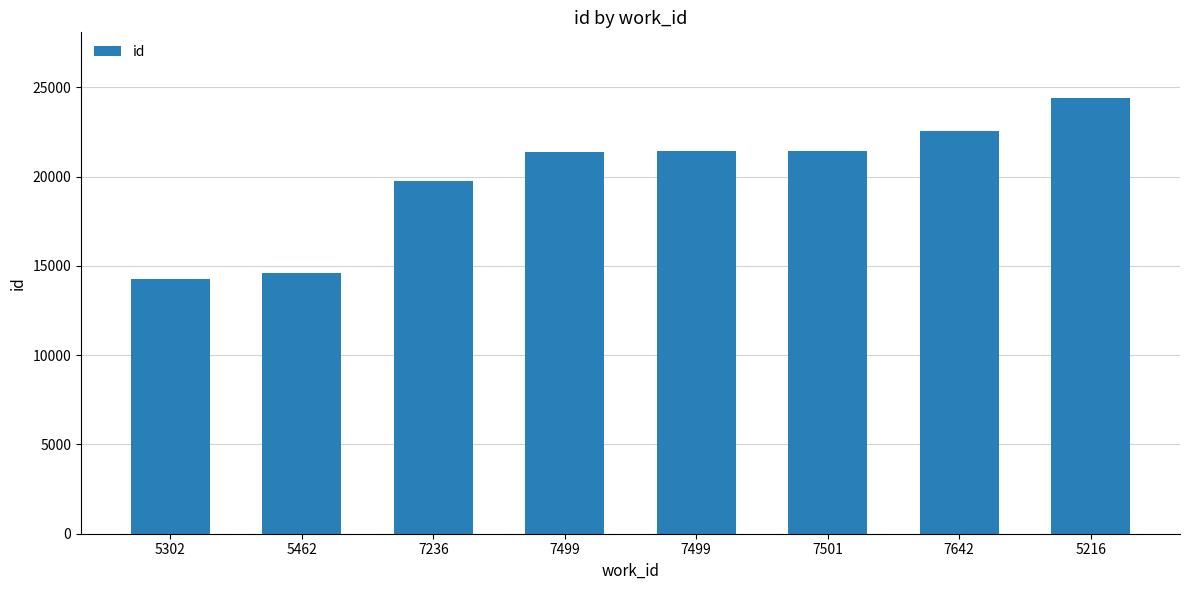

The chart shows a value of 24413 at 5216. True or false?

True